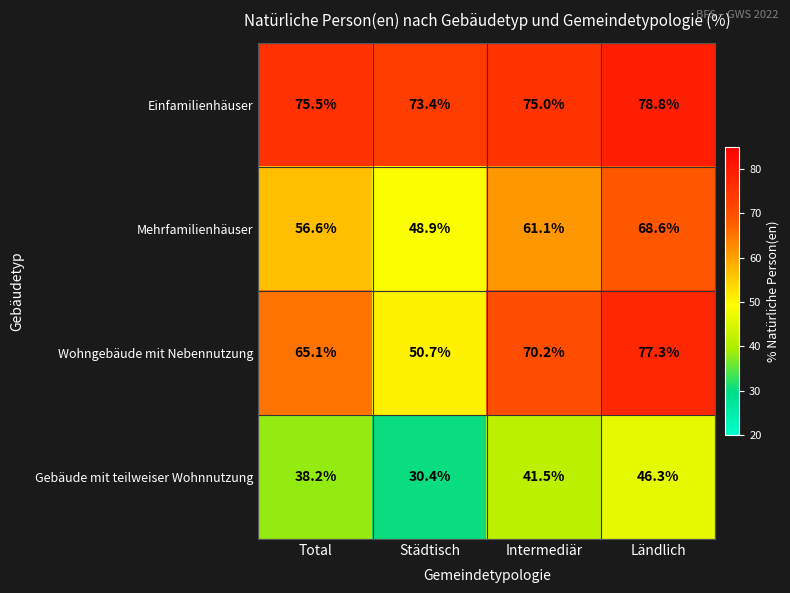

The value of Gebäude mit teilweiser Wohnnutzung at Intermediär is 41.5. True or false?

True